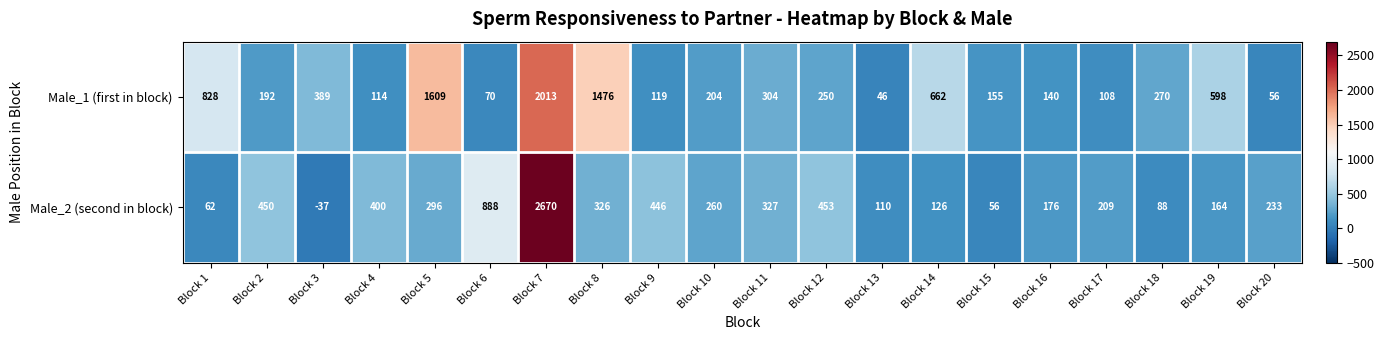

At which label does Male_2 (second in block) first exceed 260?

Block 2